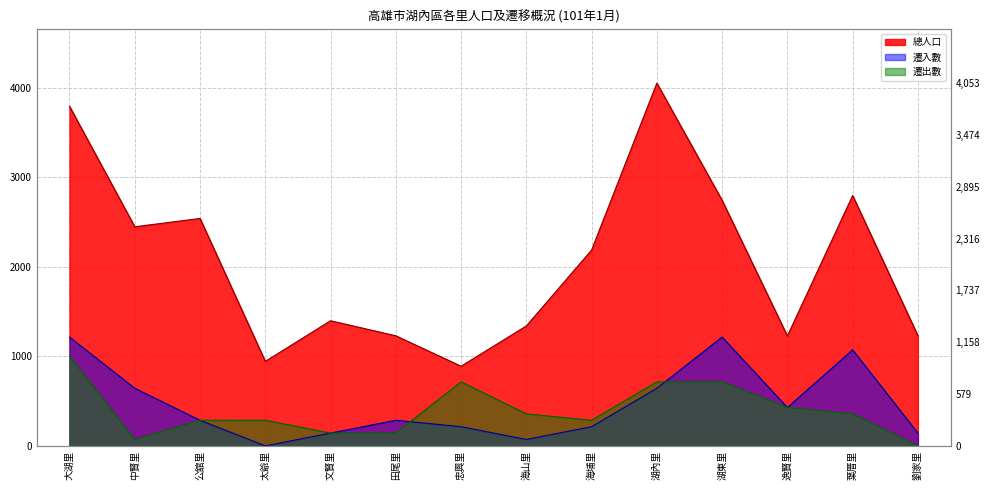

Which series changed the most between 海山里 and 湖東里?

總人口